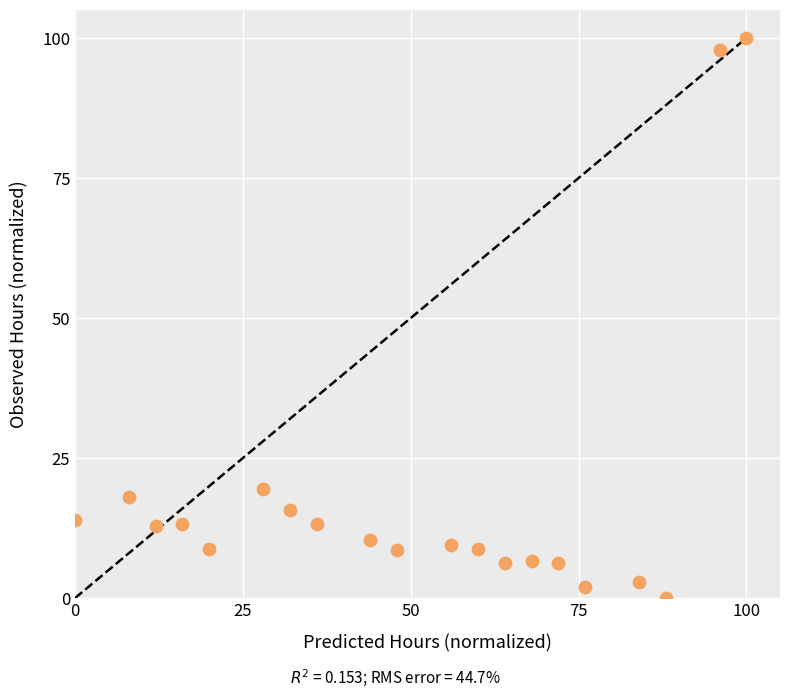

What is the range of X values (max minus min)?

100.0